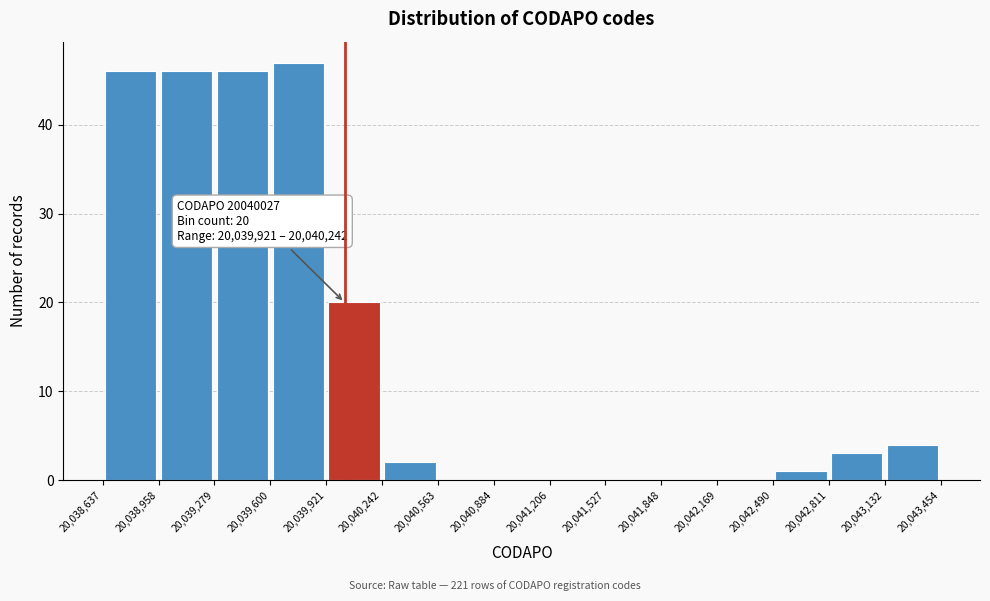

Over which range of the x-axis is the bar tallest?

20,039,600 to 20,039,921